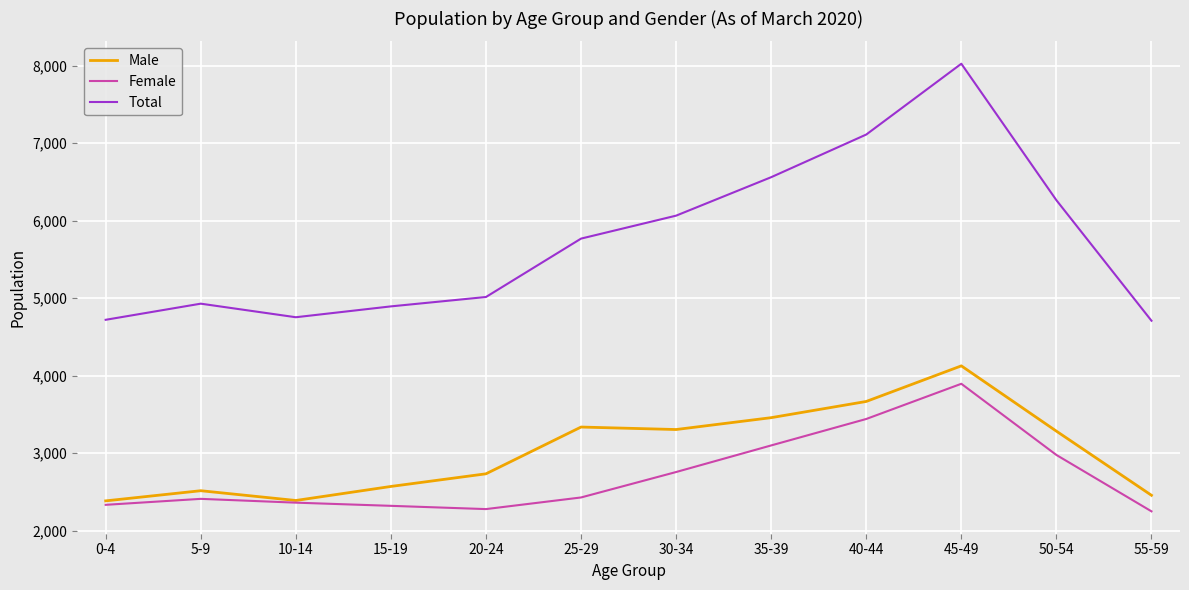

Where does the Male series first go above 3285?

25-29